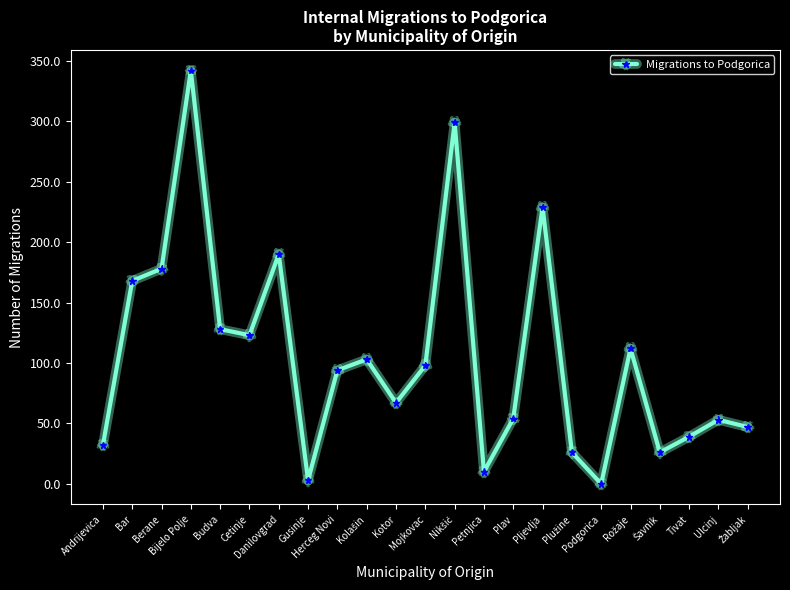

How many lines are shown in the chart?

1